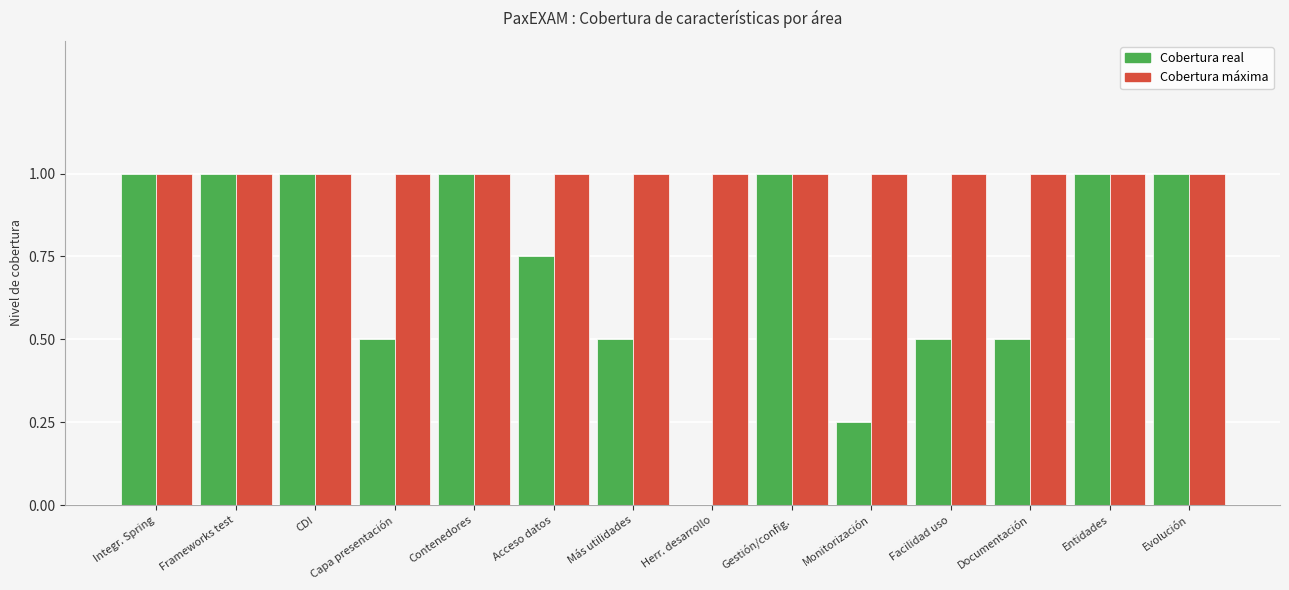

What is the sum of all Cobertura máxima values?

14.0